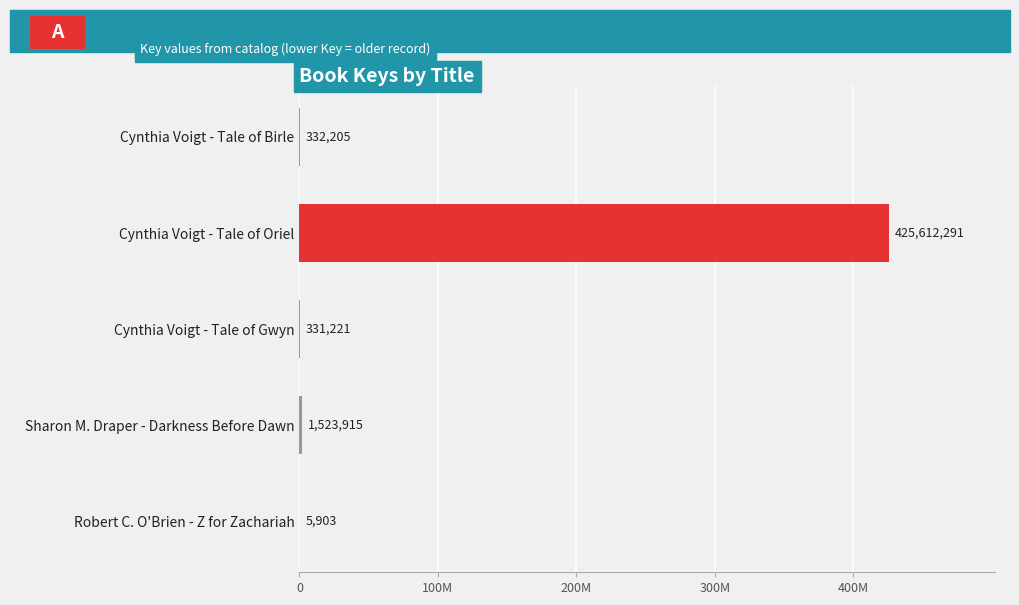

Are the bars horizontal?

Yes